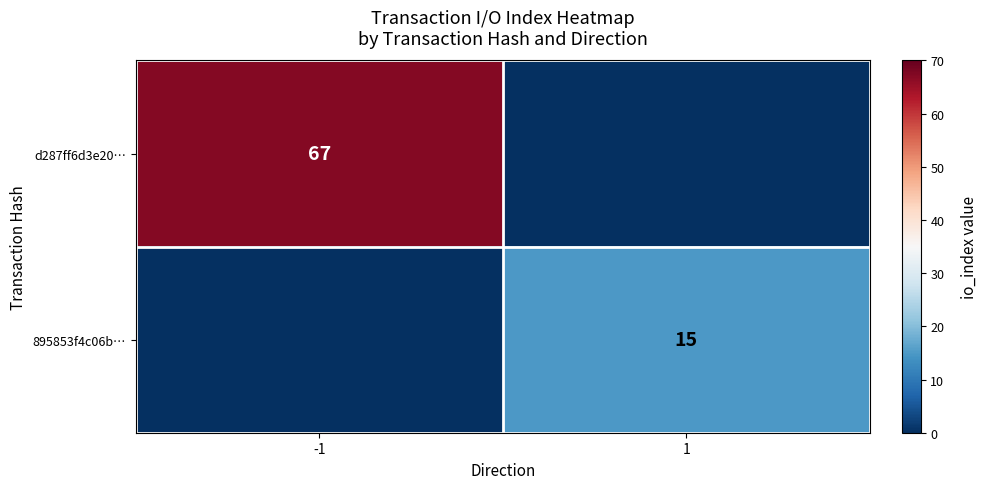

At which category does the chart reach its minimum across all series?

1